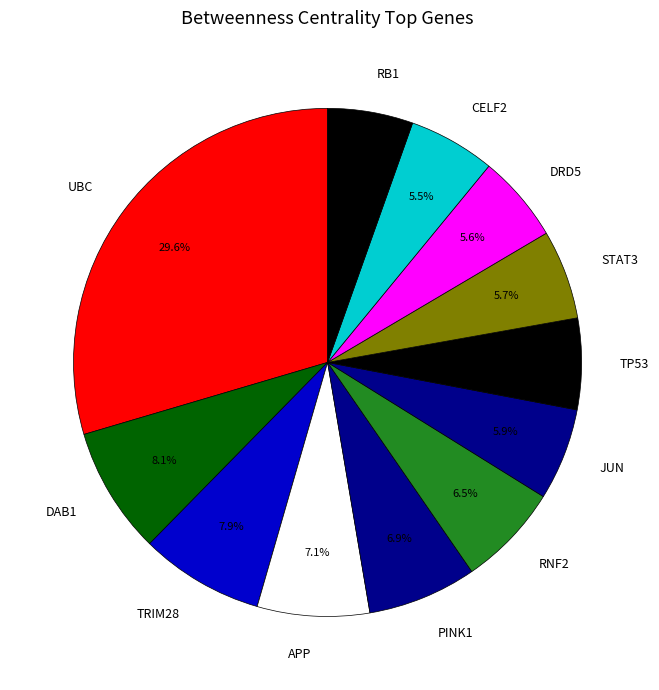

Which slice is the largest?

UBC